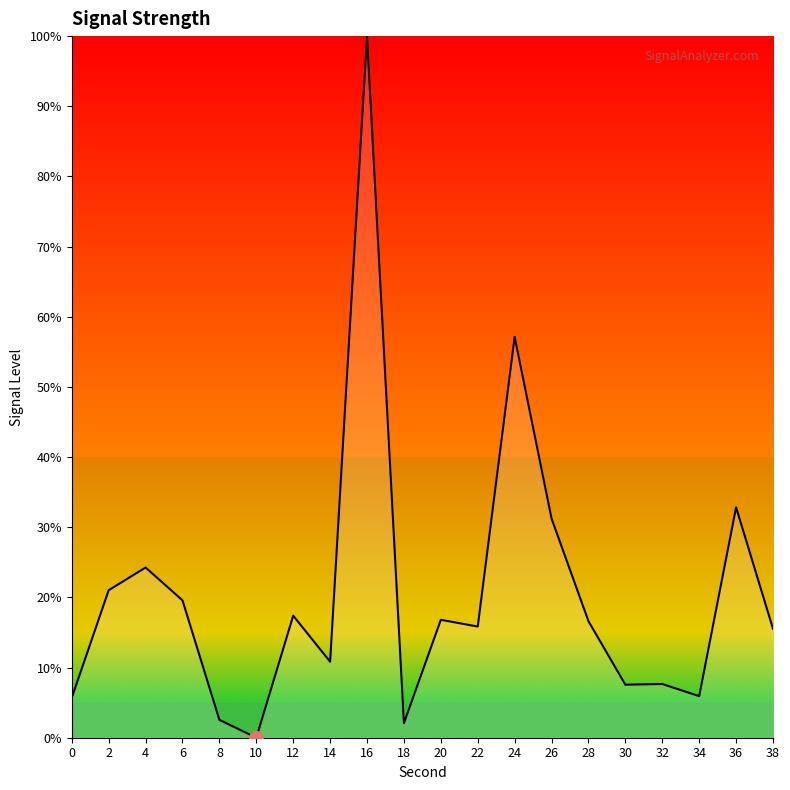

What is the difference between the second highest and second lowest values?

55.1